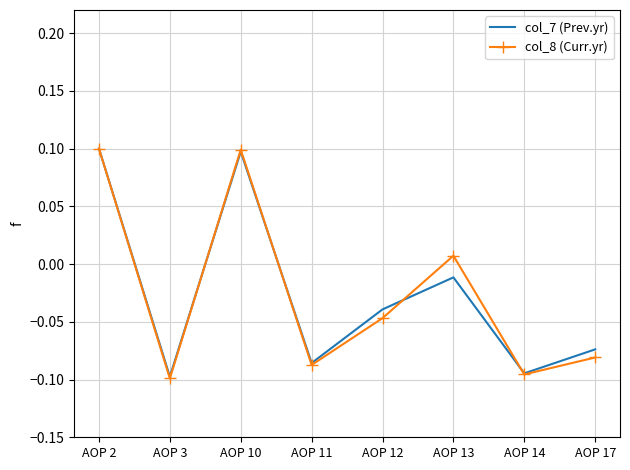

After their last crossing, which series has the higher values: col_8 (Curr.yr) or col_7 (Prev.yr)?

col_7 (Prev.yr)